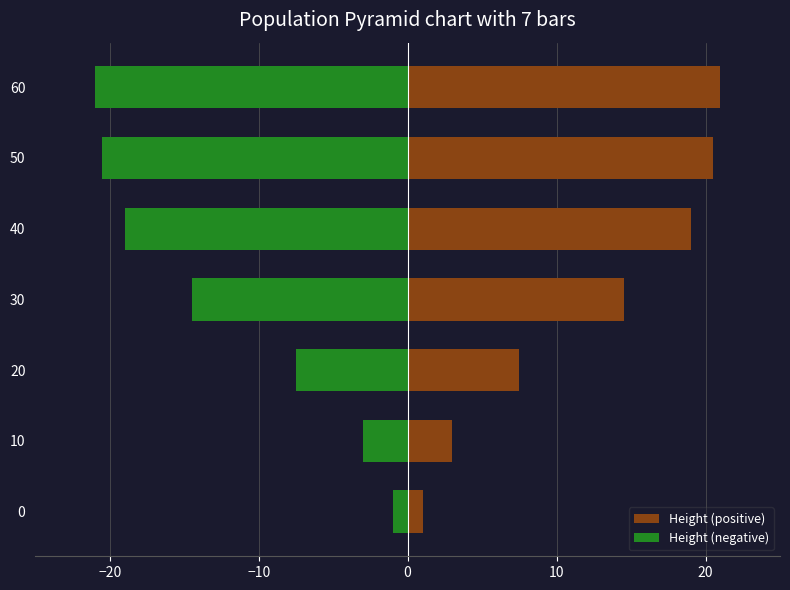

How many values in the Height (positive) series are below 14?

3